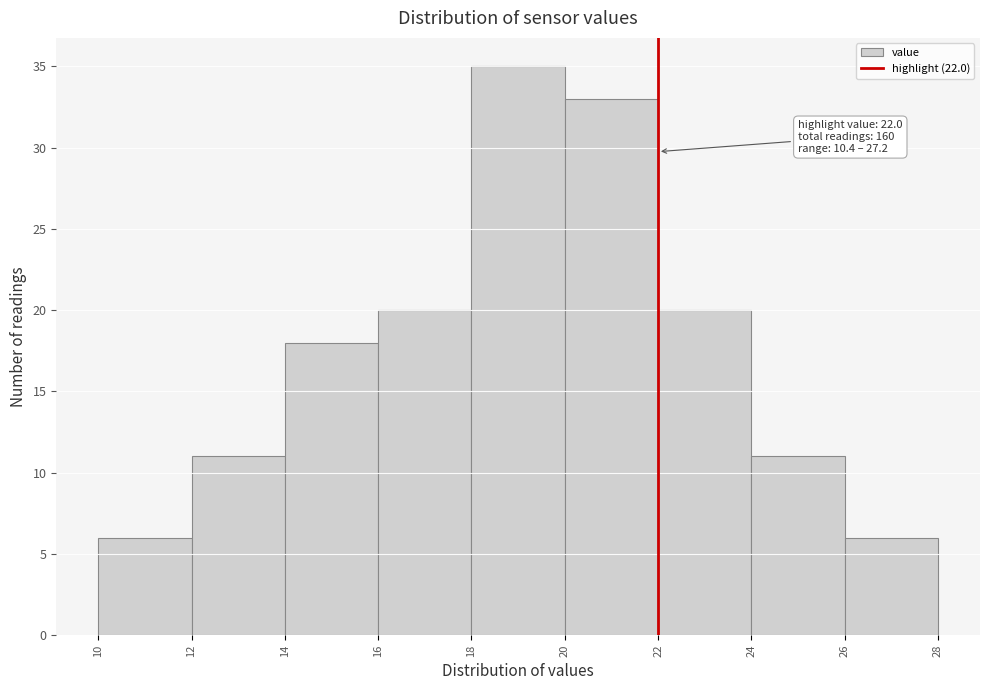

Which range on the x-axis has the tallest bar?

18 to 20